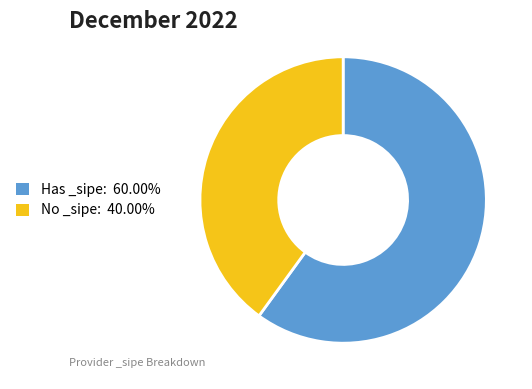

Does Has _sipe: 60.00% represent more than half of the total?

Yes